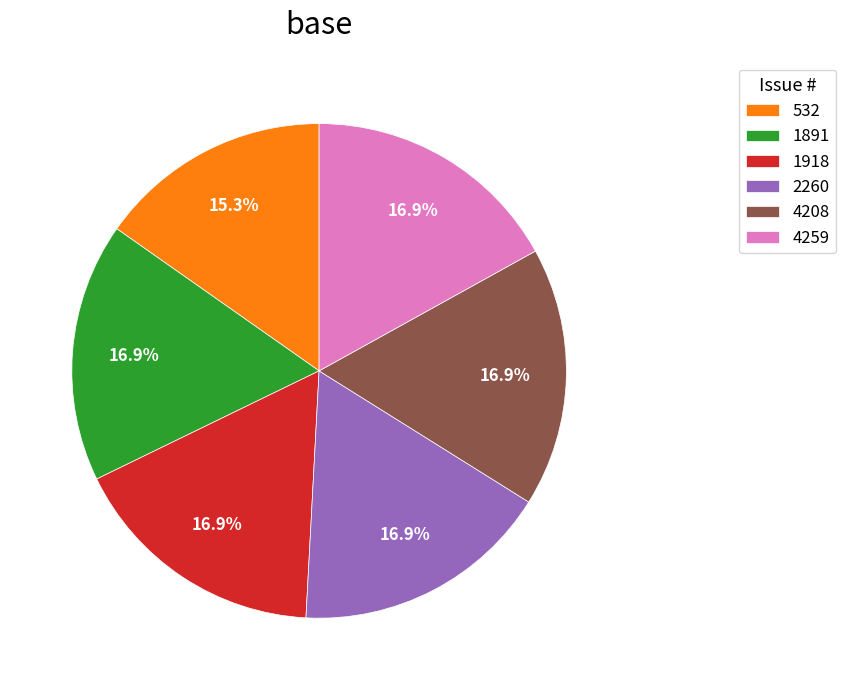

How many segments does this pie chart have?

6